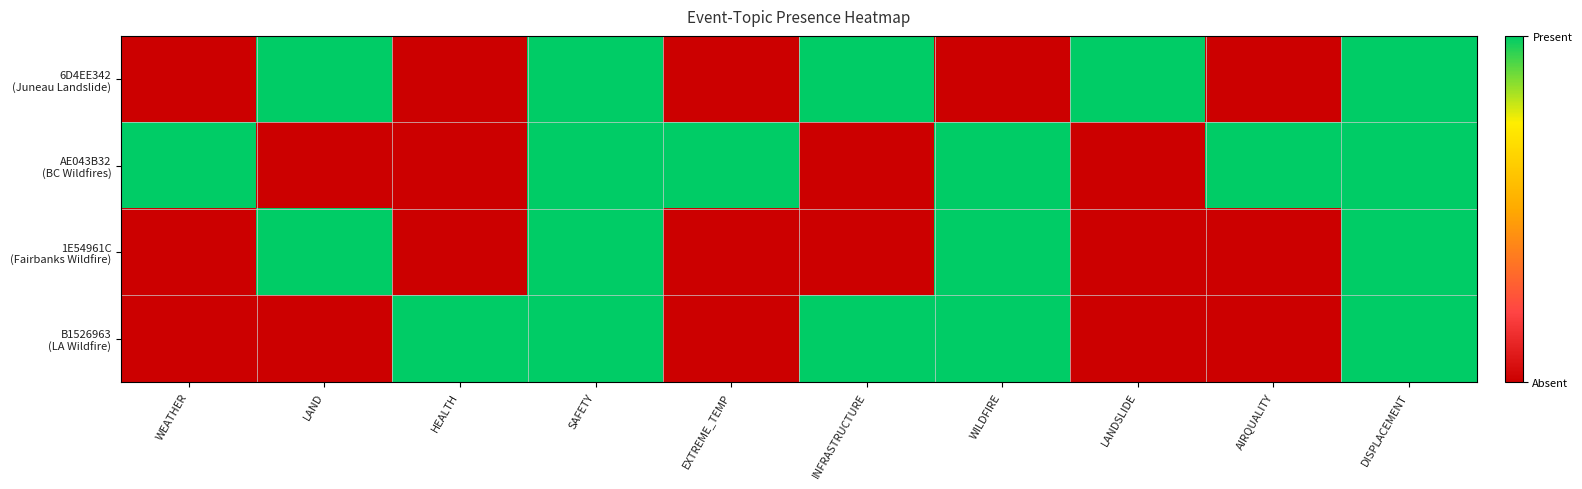

Which has a higher value, EXTREME_TEMP or DISPLACEMENT?

DISPLACEMENT